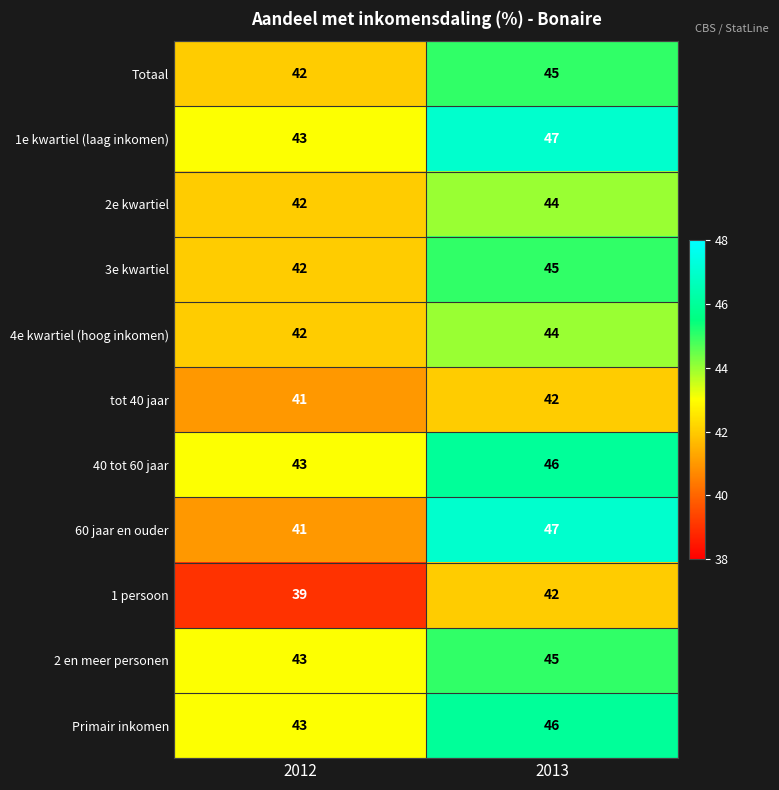

What is the average value of the 1e kwartiel (laag inkomen) series?

45